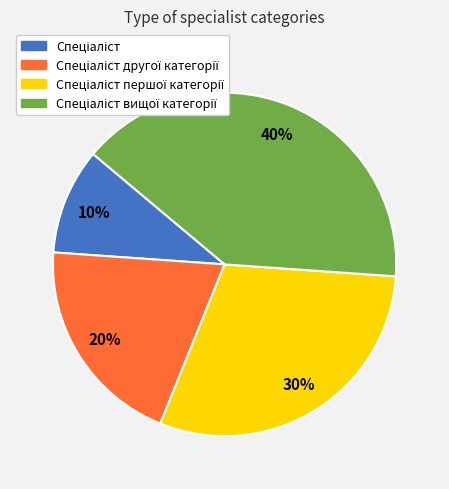

To the nearest percent, what is the average slice percentage?

25%